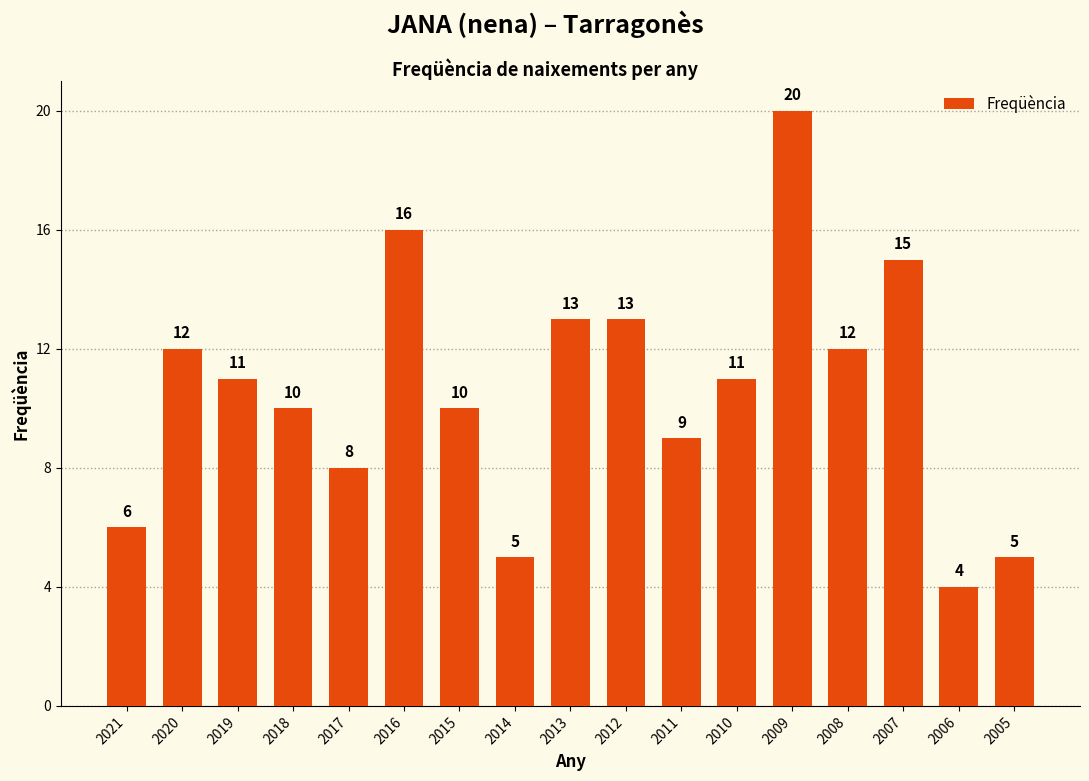

Reading left to right, list all the values displayed in this chart.

2021=6	2020=12	2019=11	2018=10	2017=8	2016=16	2015=10	2014=5	2013=13	2012=13	2011=9	2010=11	2009=20	2008=12	2007=15	2006=4	2005=5